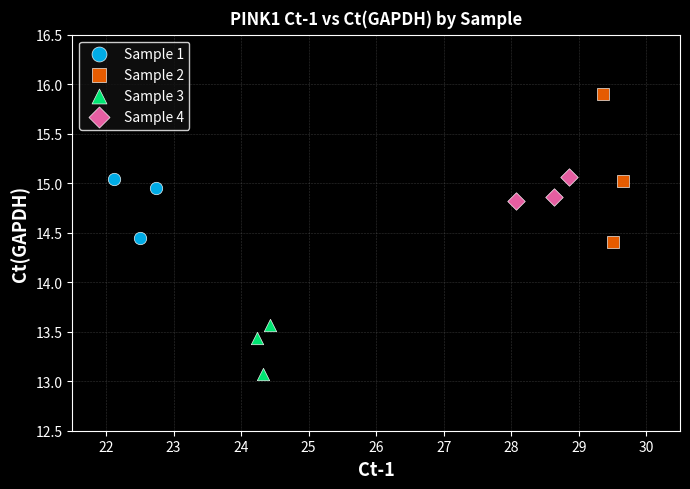

What are all the series names shown in the legend?

Sample 1, Sample 2, Sample 3, Sample 4